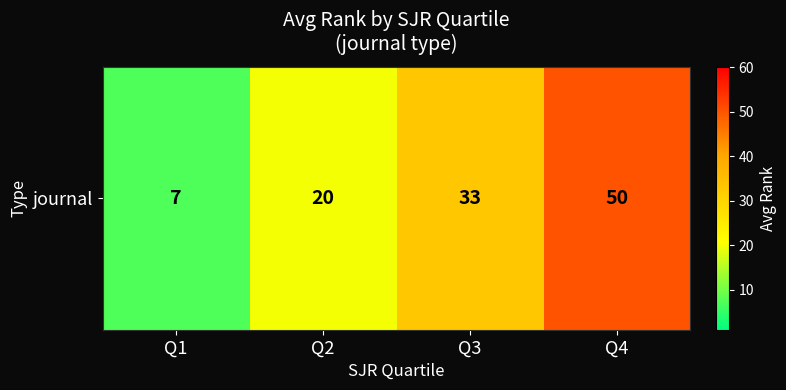

What is the difference between the maximum and minimum values?

43